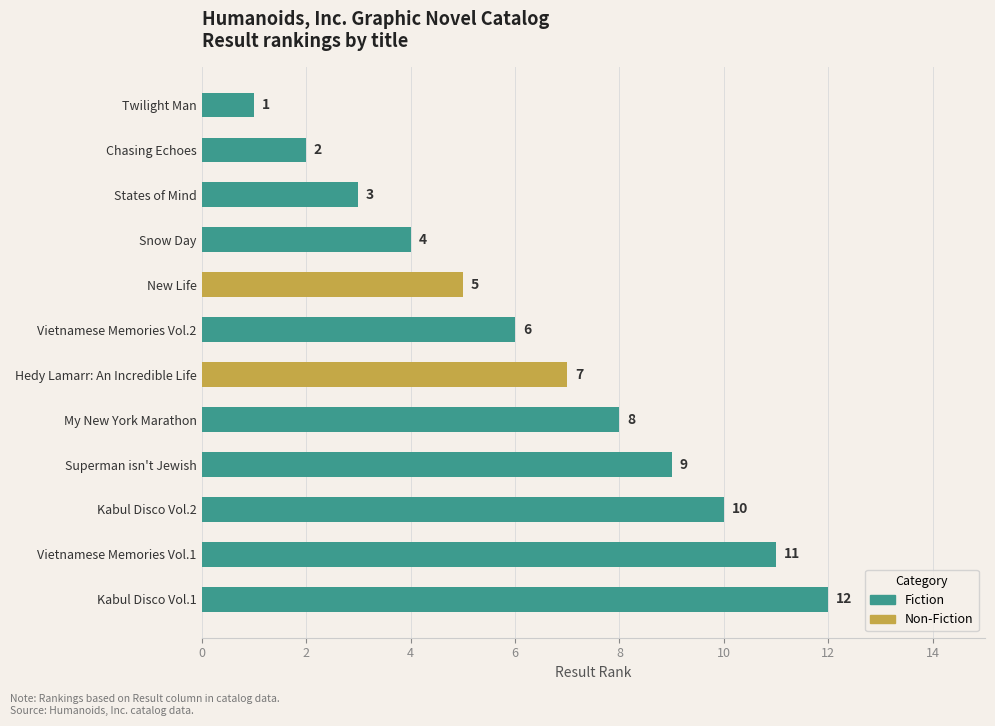

What is the sum of the values at Kabul Disco Vol.2 and Chasing Echoes?

12